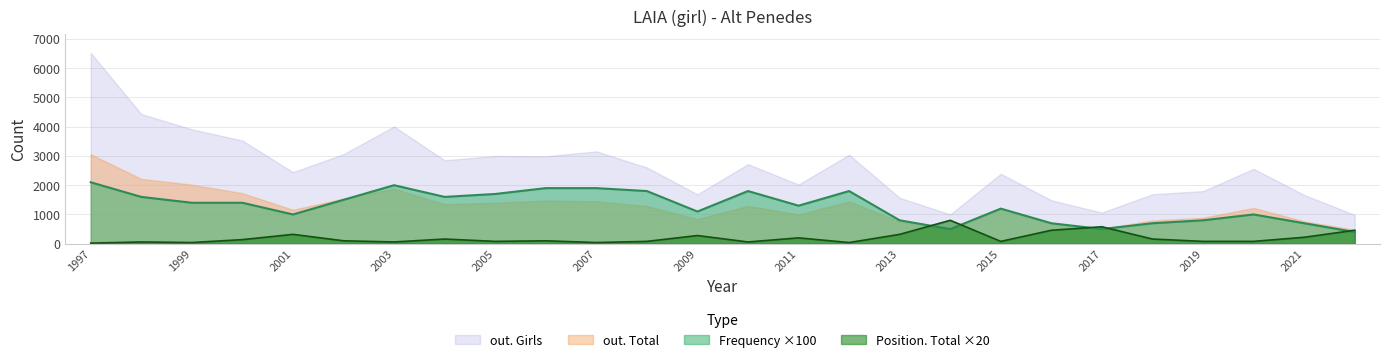

What is the value of the Frequency point at the 20th from the left?

700